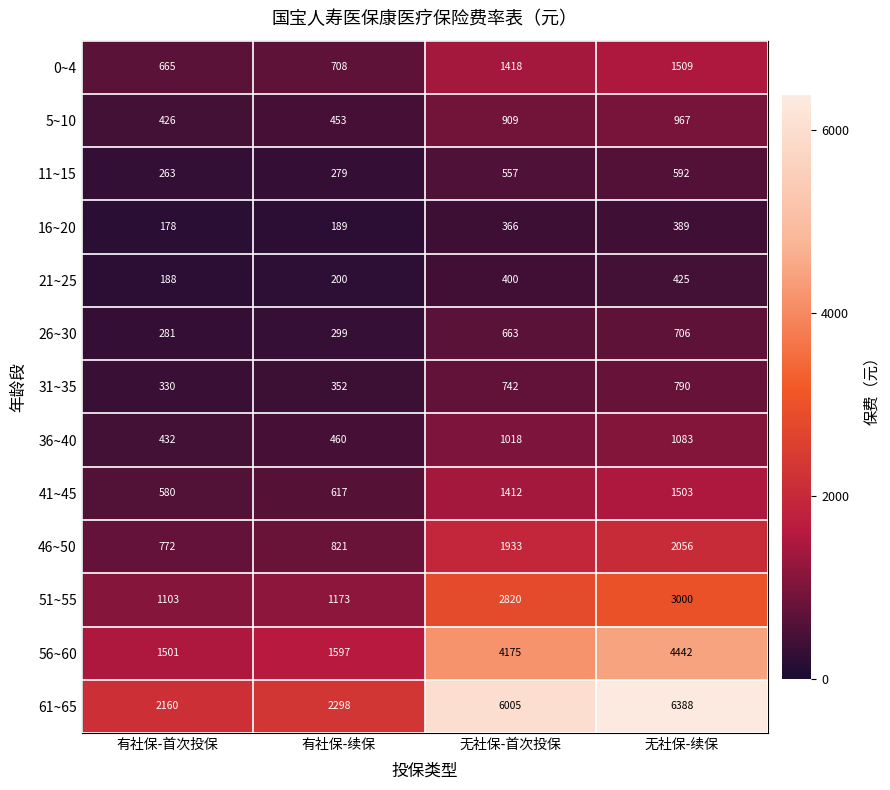

Read the 41~45 value at 有社保-首次投保, to the nearest 50.

600